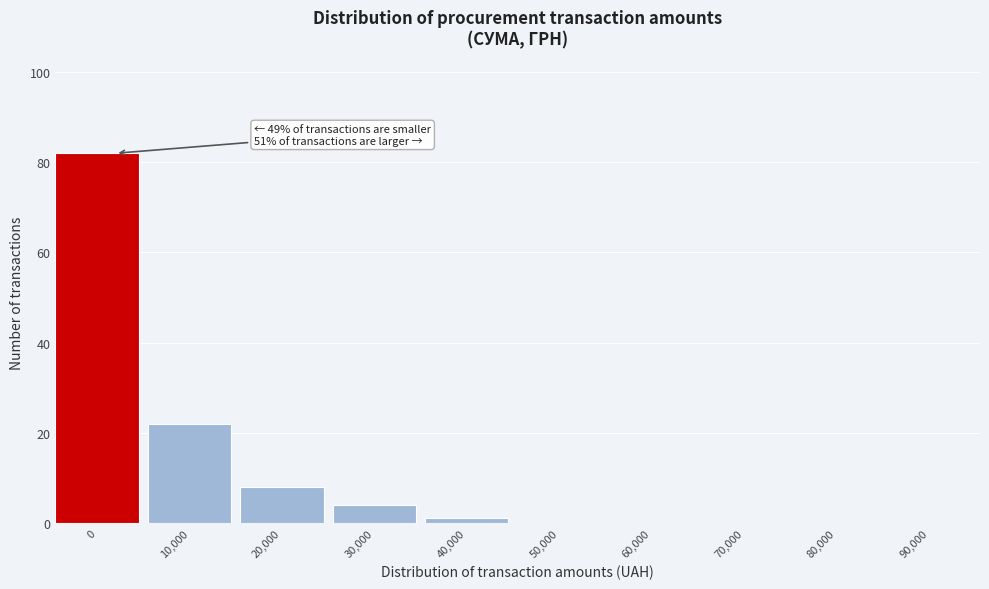

Which has a higher value, 20,000 or 30,000?

20,000